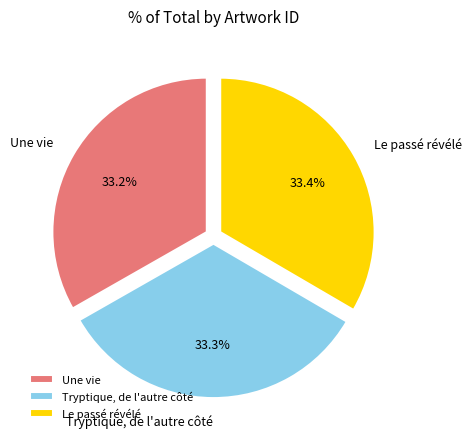

What is the ratio of the value at Une vie to the value at Tryptique, de l'autre côté?

1.0